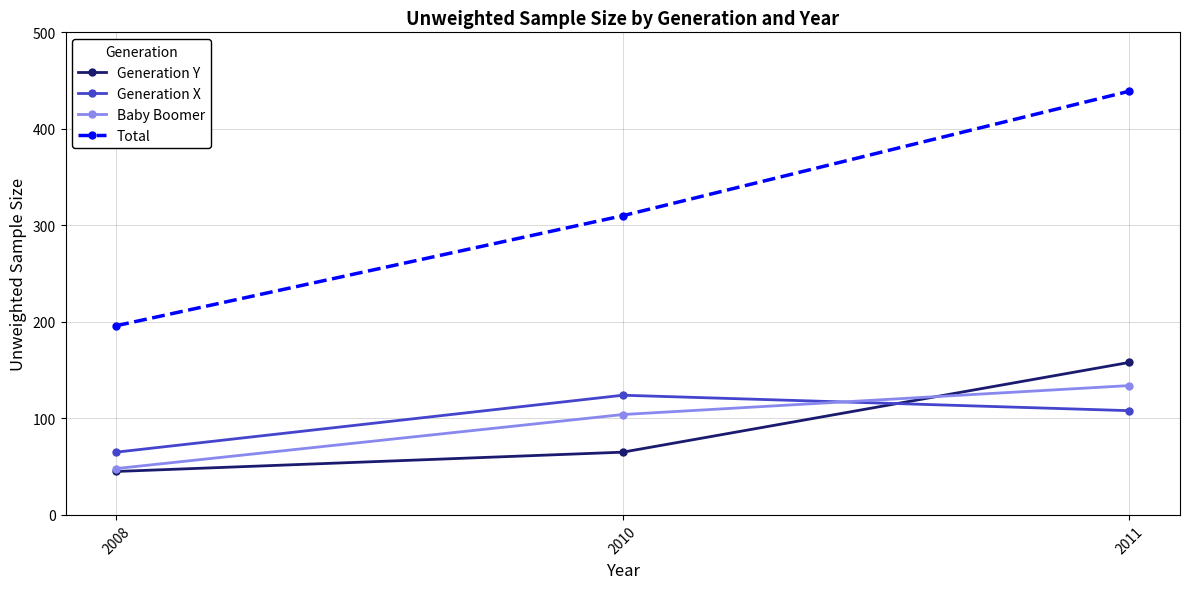

What is the value of the Baby Boomer point at the 1st from the left?

48